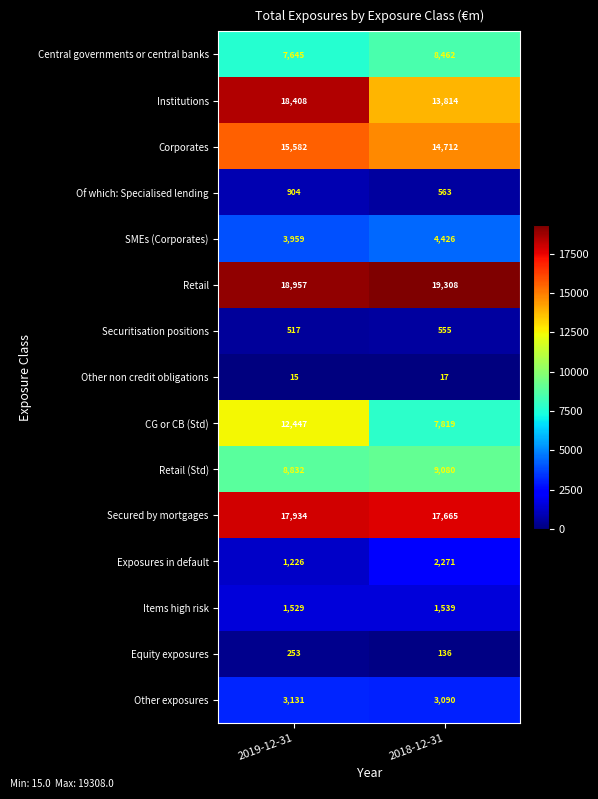

Reading left to right, list all the values displayed in this chart.

Central governments or central banks: 2019-12-31=7645	2018-12-31=8462
Institutions: 2019-12-31=18408	2018-12-31=13814
Corporates: 2019-12-31=15582	2018-12-31=14712
Of which: Specialised lending: 2019-12-31=904	2018-12-31=563
SMEs (Corporates): 2019-12-31=3959	2018-12-31=4426
Retail: 2019-12-31=18957	2018-12-31=19308
Securitisation positions: 2019-12-31=517	2018-12-31=555
Other non credit obligations: 2019-12-31=15	2018-12-31=17
CG or CB (Std): 2019-12-31=12447	2018-12-31=7819
Retail (Std): 2019-12-31=8832	2018-12-31=9080
Secured by mortgages: 2019-12-31=17934	2018-12-31=17665
Exposures in default: 2019-12-31=1226	2018-12-31=2271
Items high risk: 2019-12-31=1529	2018-12-31=1539
Equity exposures: 2019-12-31=253	2018-12-31=136
Other exposures: 2019-12-31=3131	2018-12-31=3090